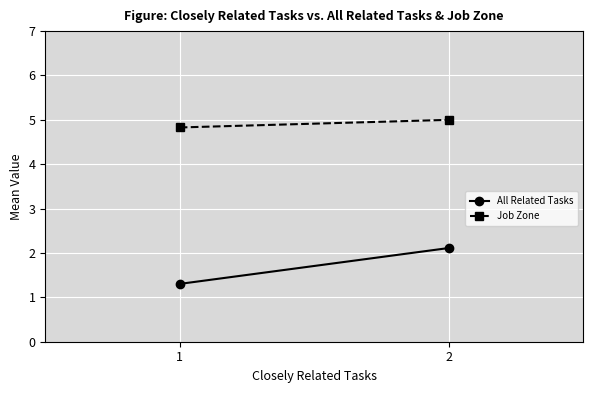

Between 1 and 2, which is larger?

2